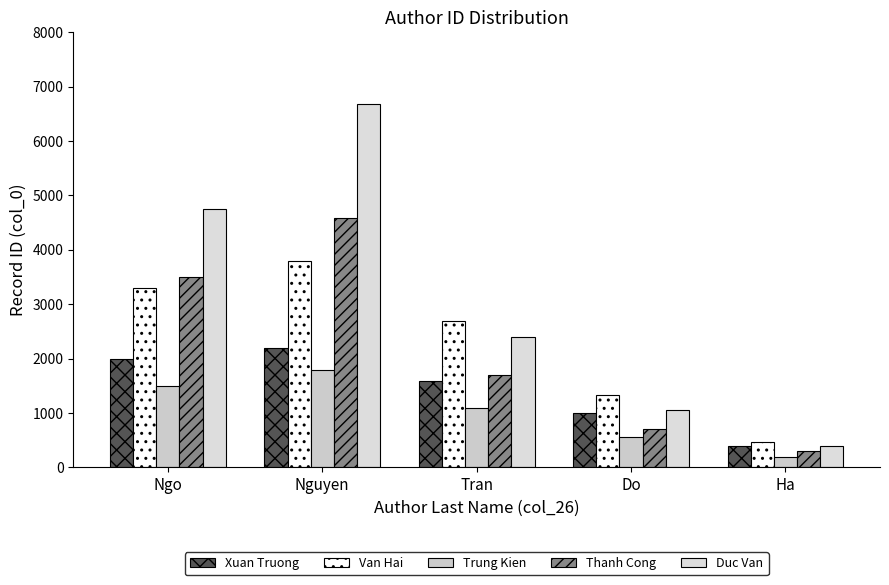

Which category has the lowest value in the Xuan Truong series?

Ha